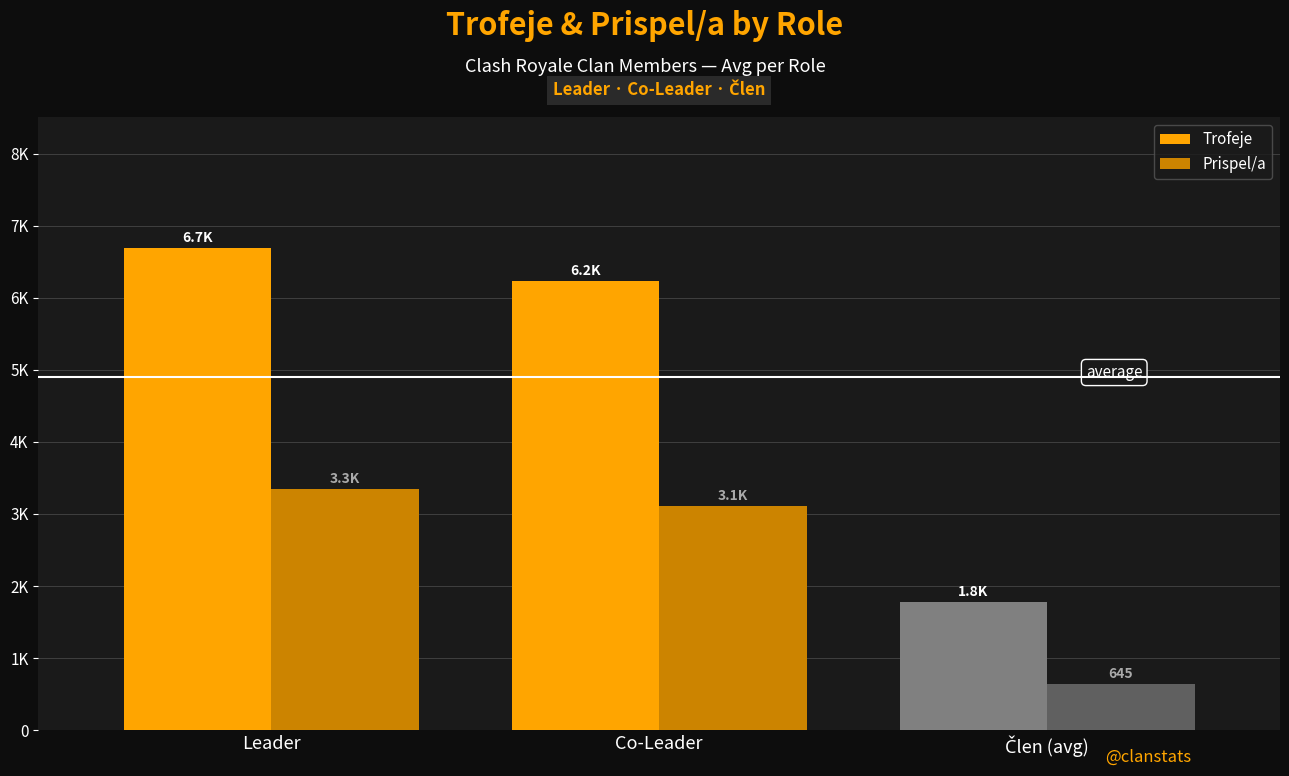

Are the bars horizontal?

No